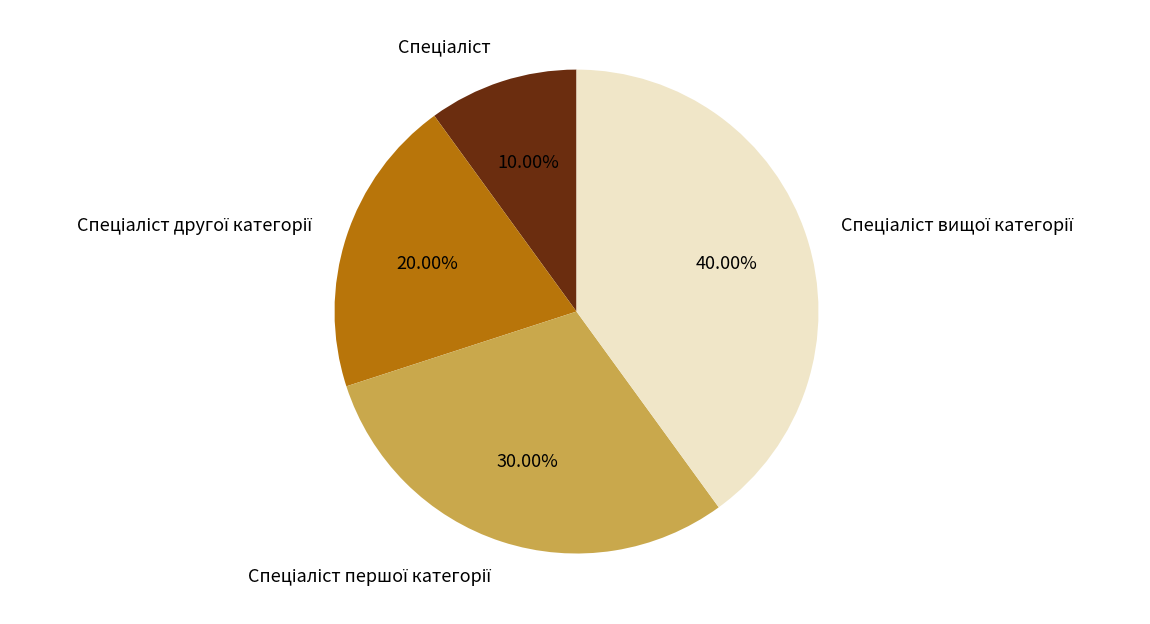

Is there any slice that represents more than half of the pie?

No